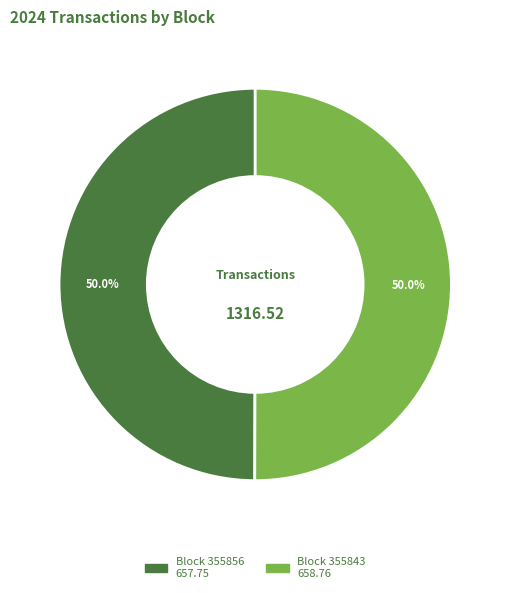

Which category has the smallest portion of the pie?

355856